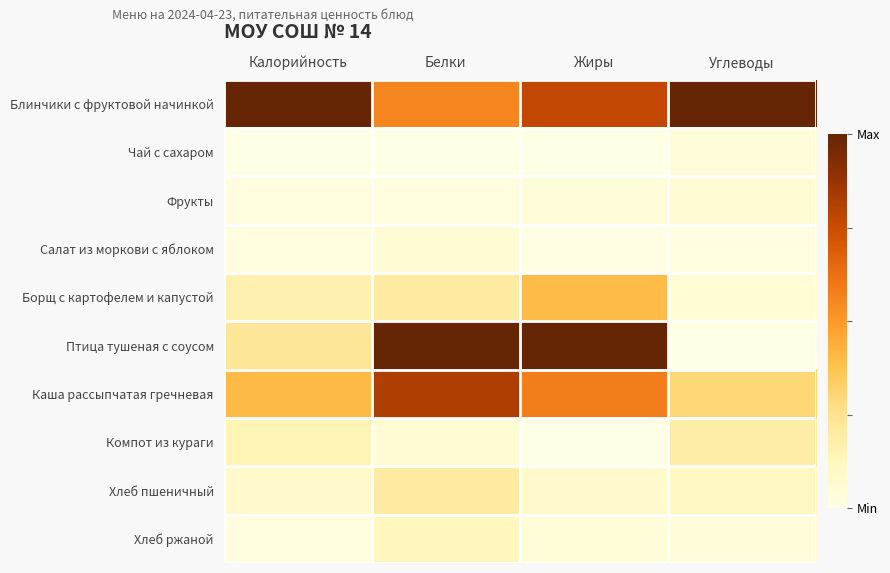

Count the number of data series in this chart.

10